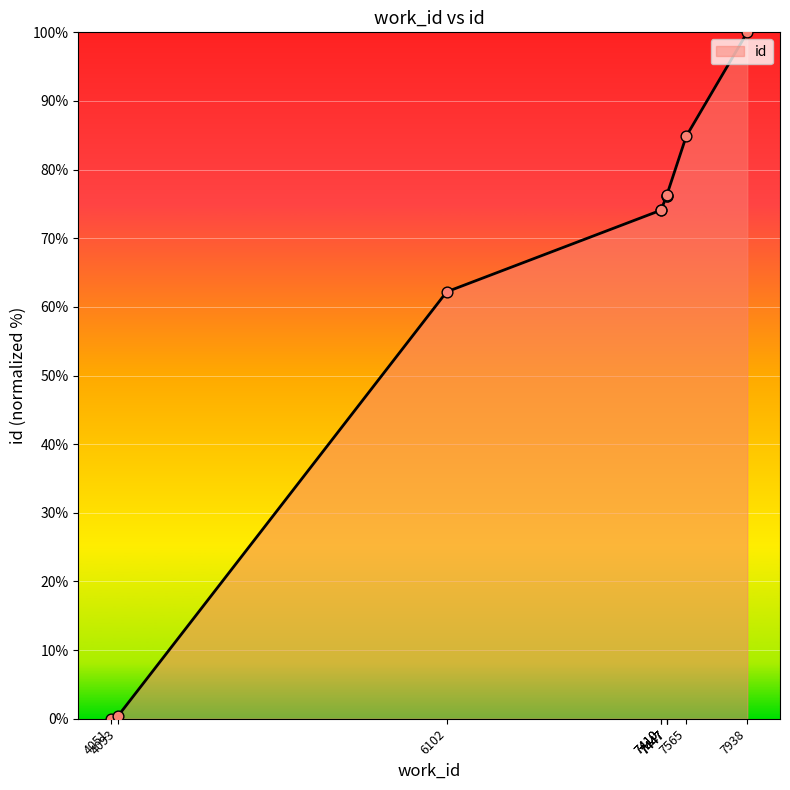

What is the change in value from 4093 to 7410?

+73.7